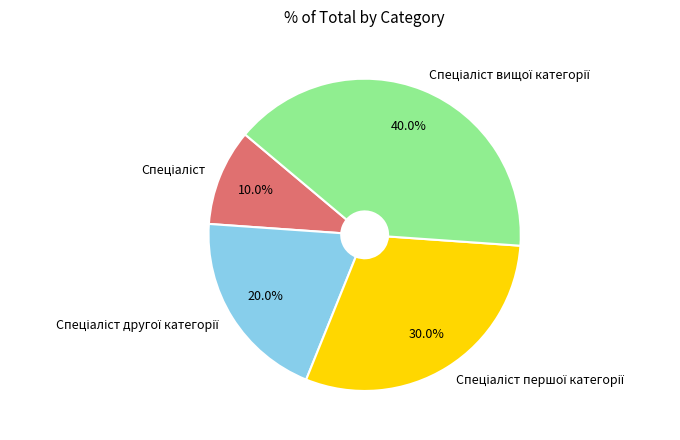

Does any single category account for the majority?

No